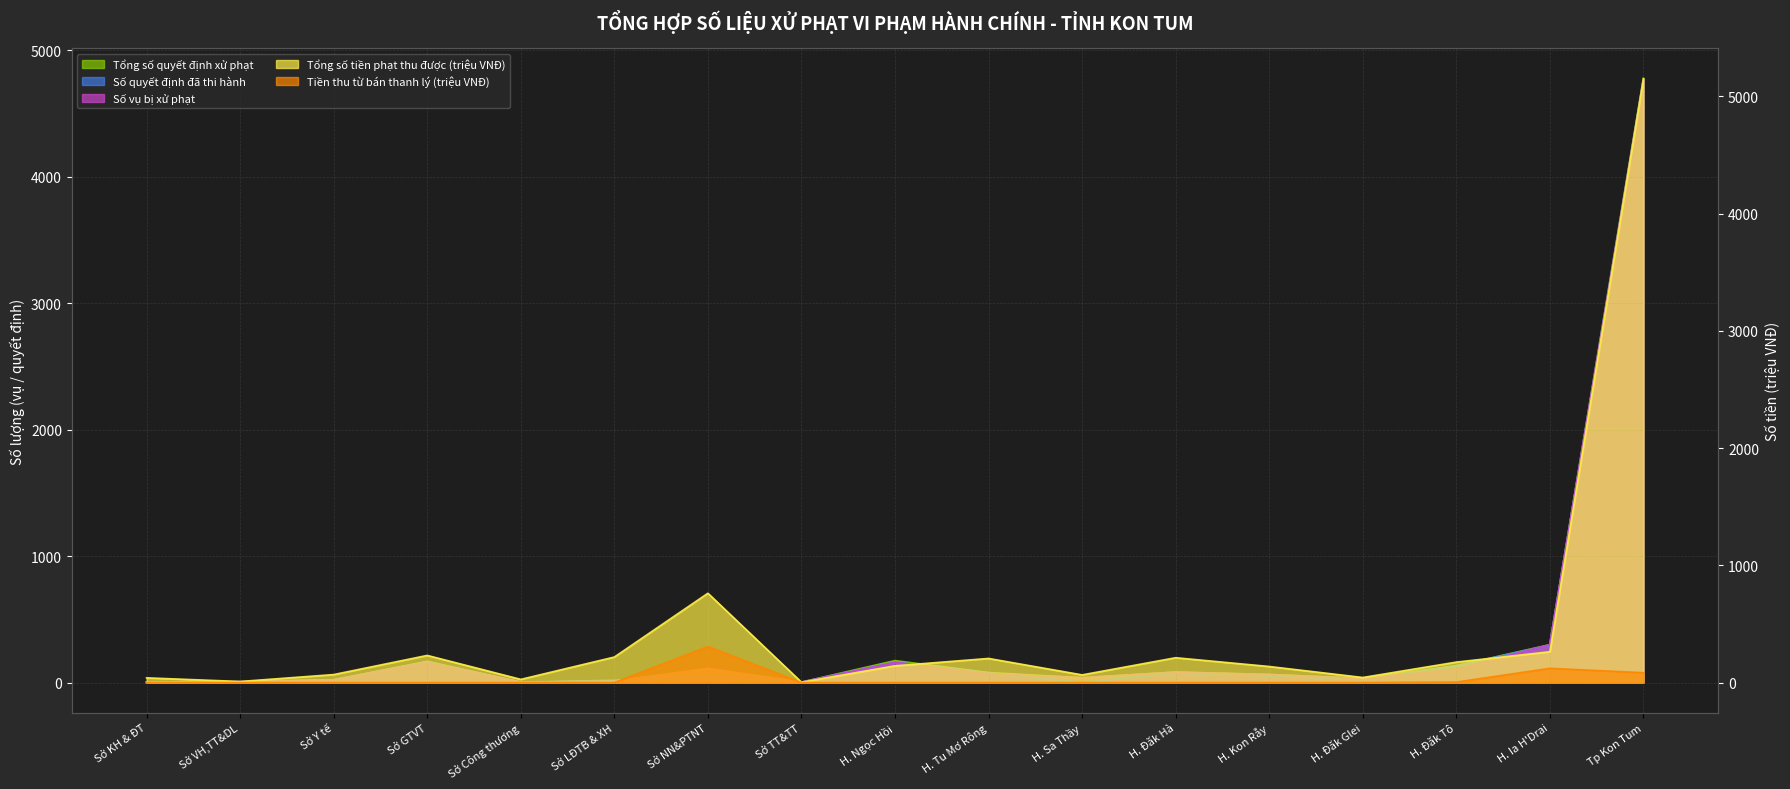

How many values in the Tổng số tiền phạt thu được (triệu VNĐ) series are below 142?

8